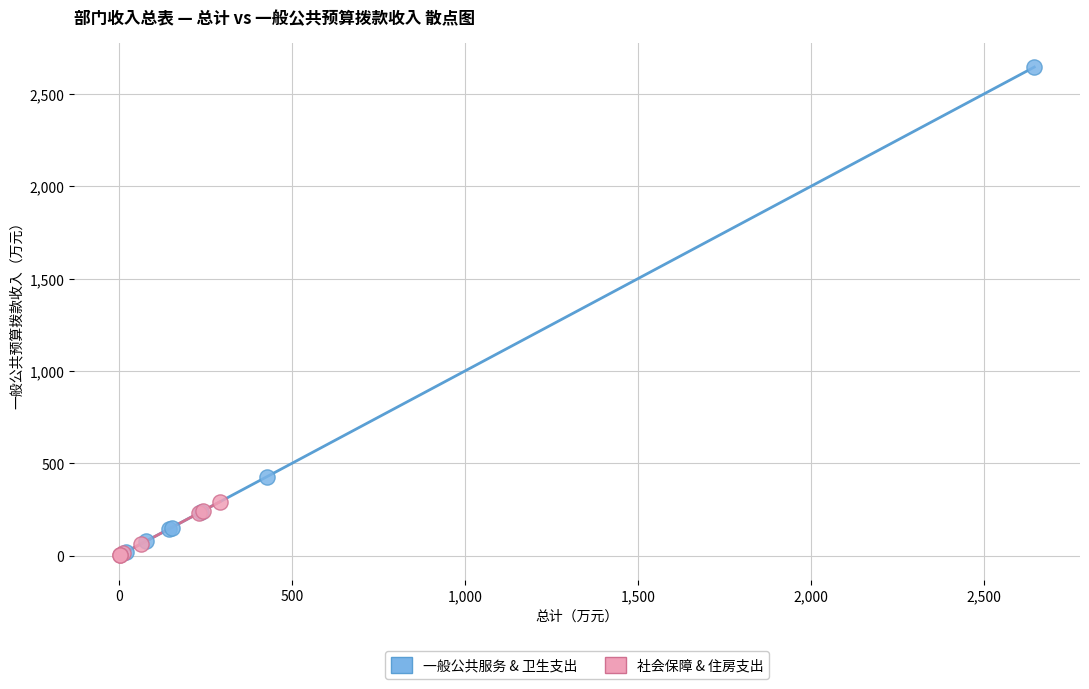

What are all the series names shown in the legend?

一般公共服务 & 卫生支出, 社会保障 & 住房支出